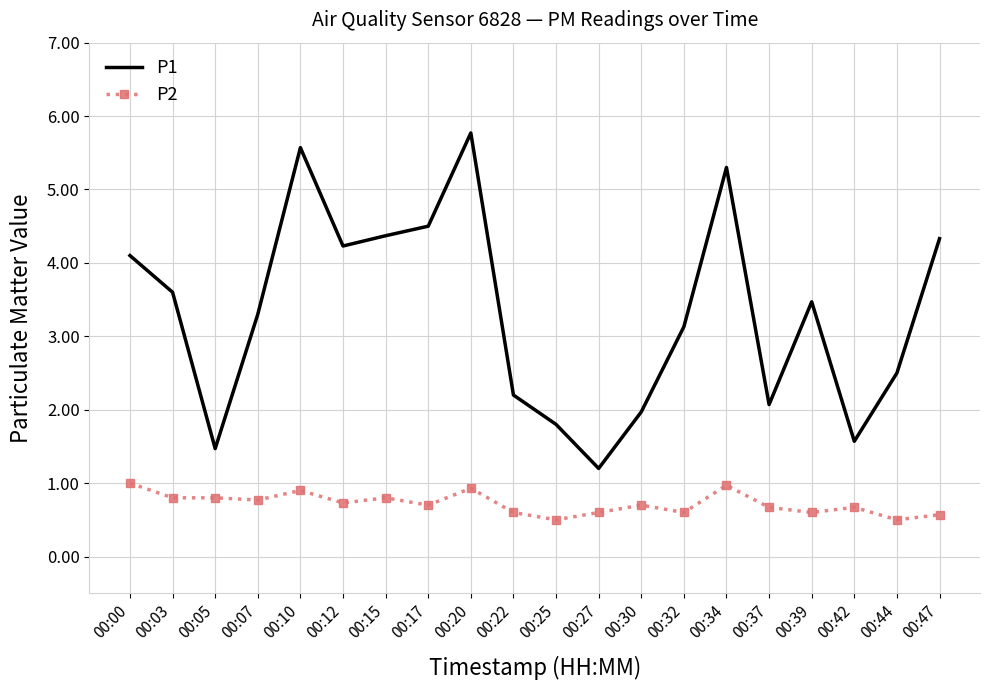

True or false: P1 and P2 cross at least once.

False